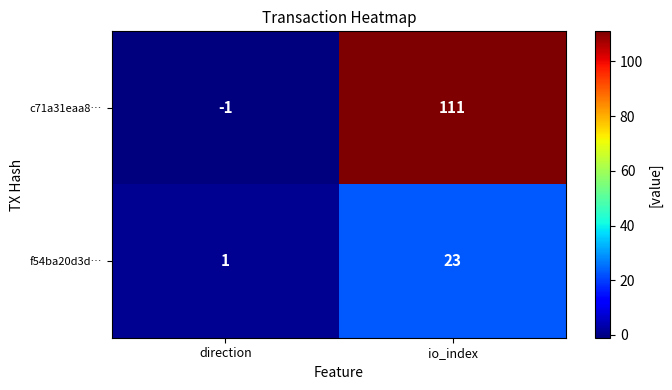

What is the average value of the c71a31eaa8… series?

55